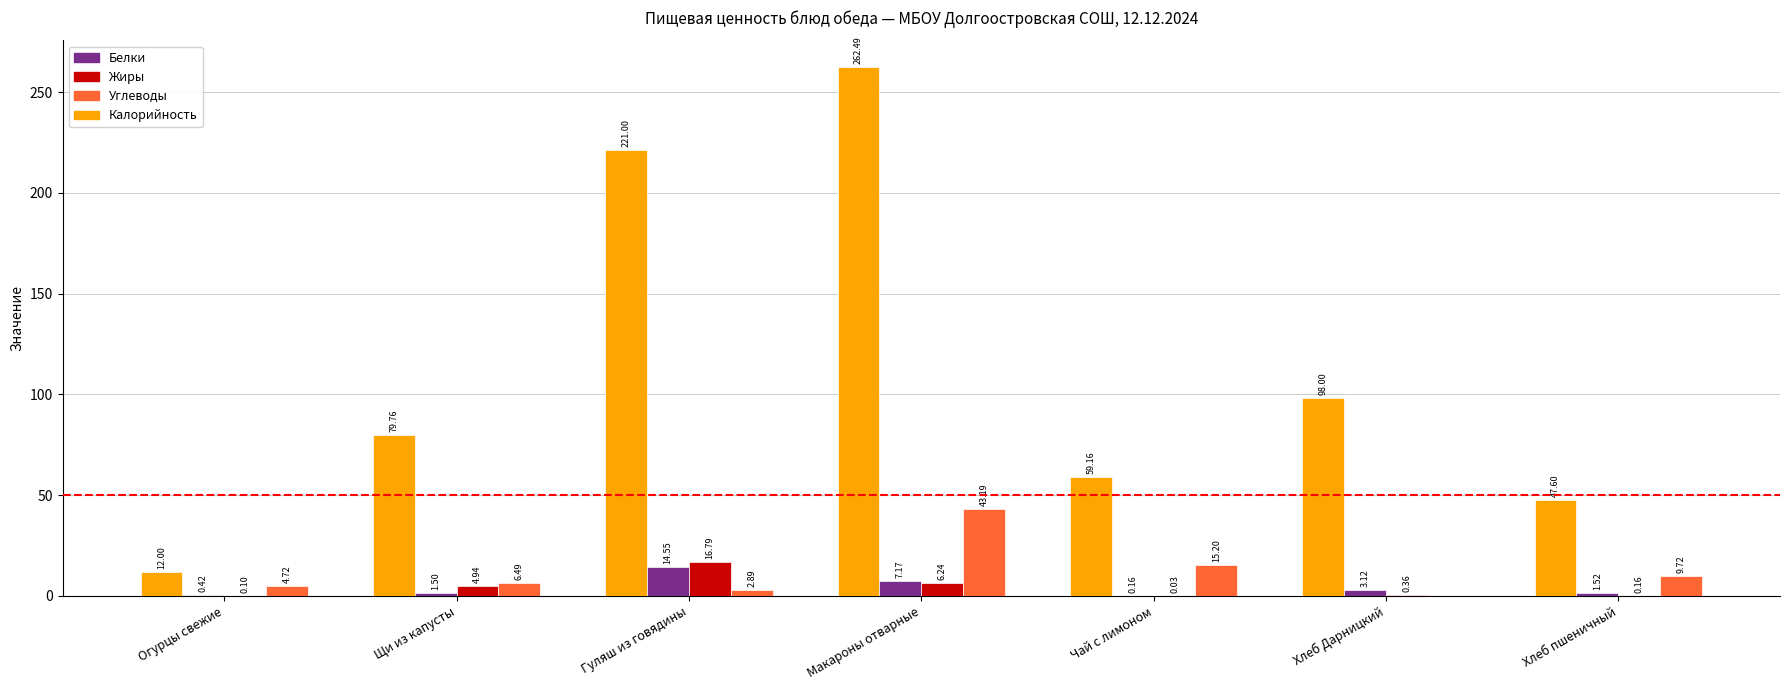

Between Гуляш из говядины and Чай с лимоном, which series saw the biggest shift?

Калорийность